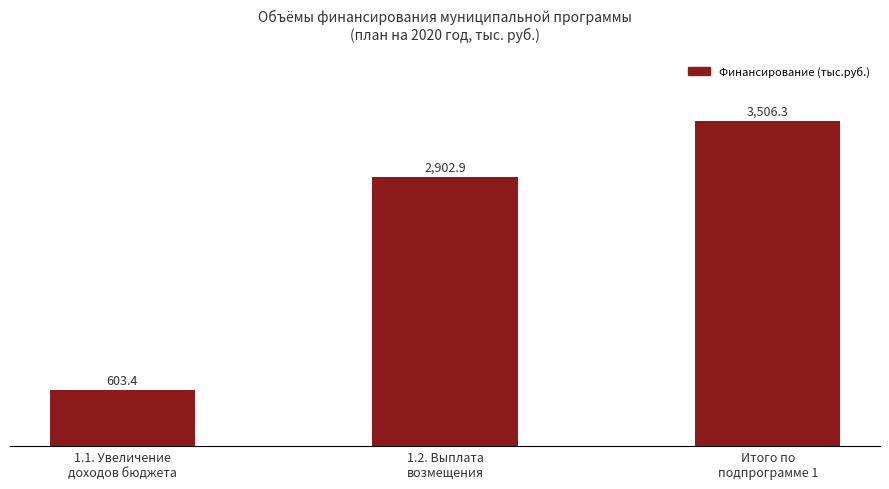

List the labels in order of value, largest first.

Итого по
подпрограмме 1, 1.2. Выплата
возмещения, 1.1. Увеличение
доходов бюджета